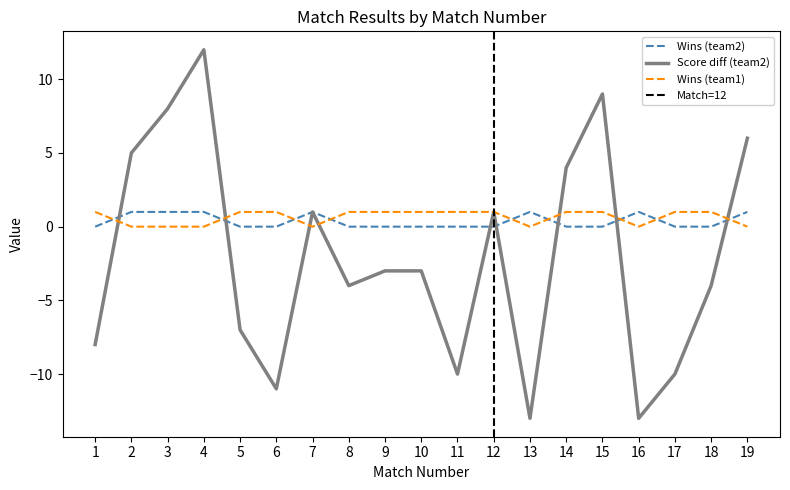

Between 4 and 15, which series saw the biggest shift?

Score diff (team2)